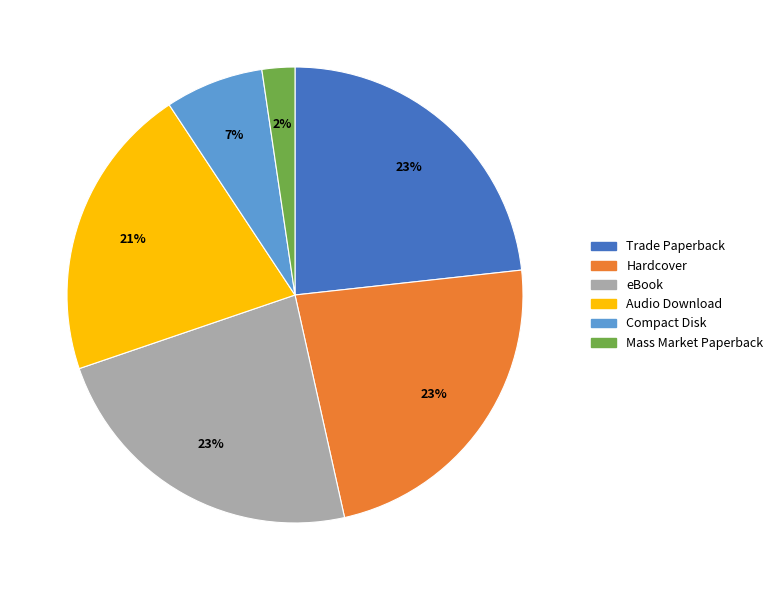

To the nearest percent, what portion does Trade Paperback represent?

23%